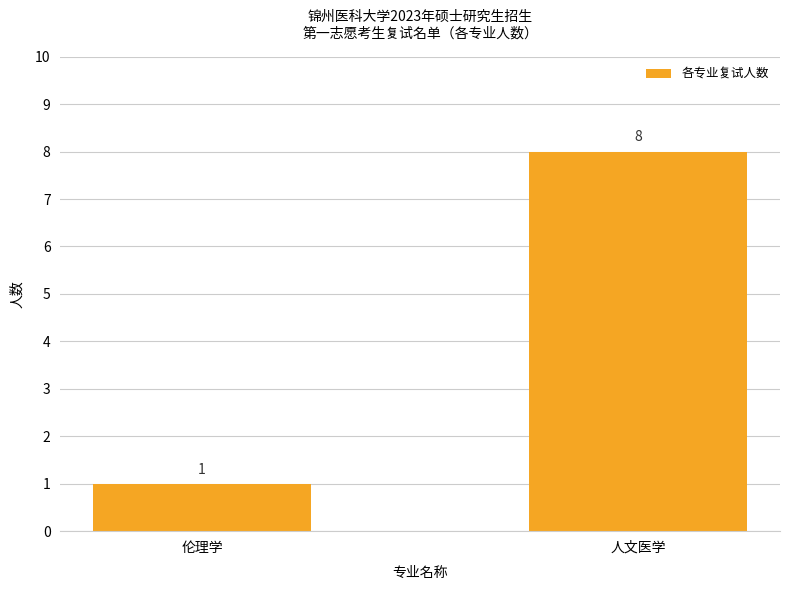

What is the greatest value displayed?

8